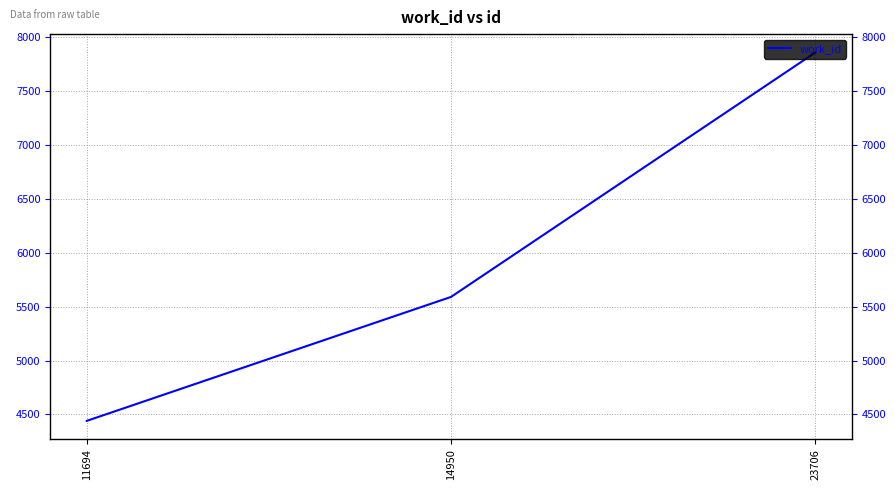

Is this an area chart (filled region under the line)?

No